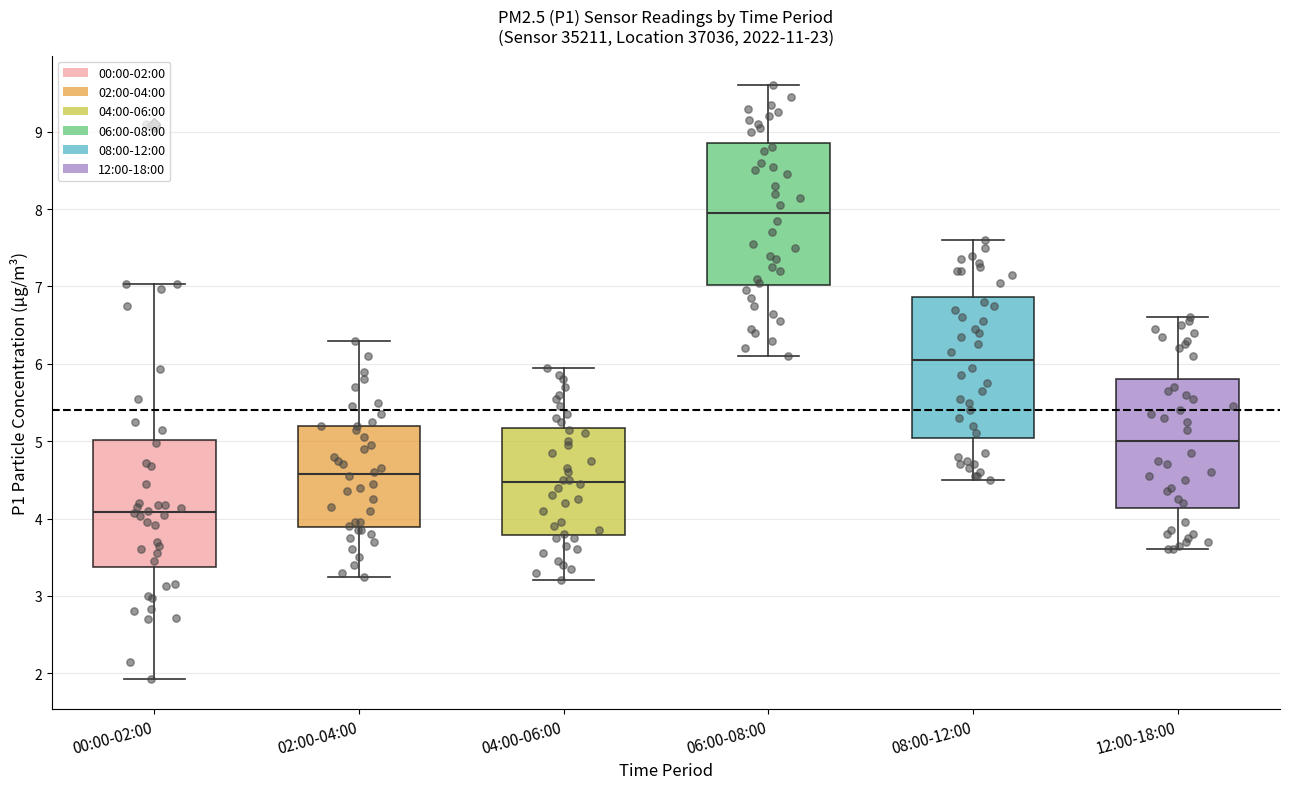

Reading left to right, read every box against the y-axis: the position of its median line, the range the box covers, and the ends of its whiskers. The values are not printed on the chart, so give them approximately, as read against the axis.

00:00-02:00: median 4.1, box 3.4 to 5.0, whiskers 1.9 to 7.0
02:00-04:00: median 4.6, box 3.9 to 5.2, whiskers 3.3 to 6.3
04:00-06:00: median 4.5, box 3.8 to 5.2, whiskers 3.2 to 6.0
06:00-08:00: median 8.0, box 7.0 to 8.9, whiskers 6.1 to 9.6
08:00-12:00: median 6.1, box 5.0 to 6.9, whiskers 4.5 to 7.6
12:00-18:00: median 5.0, box 4.1 to 5.8, whiskers 3.6 to 6.6